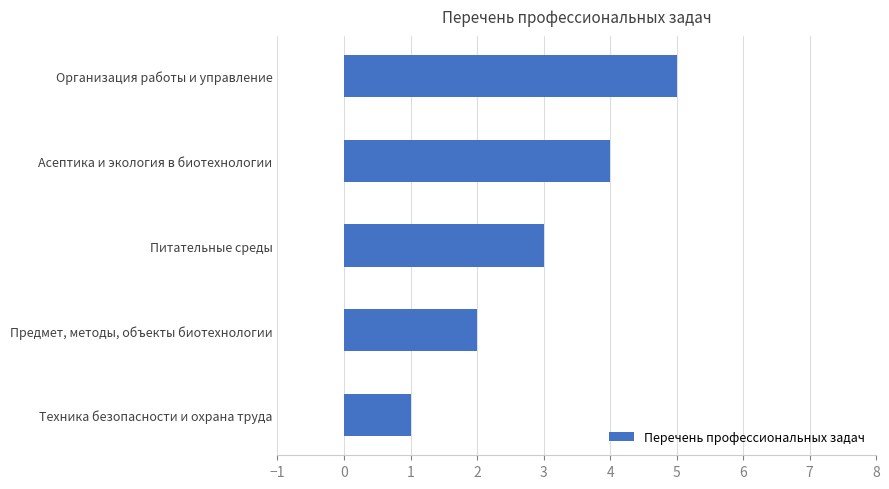

What is the difference between the maximum and minimum values?

4